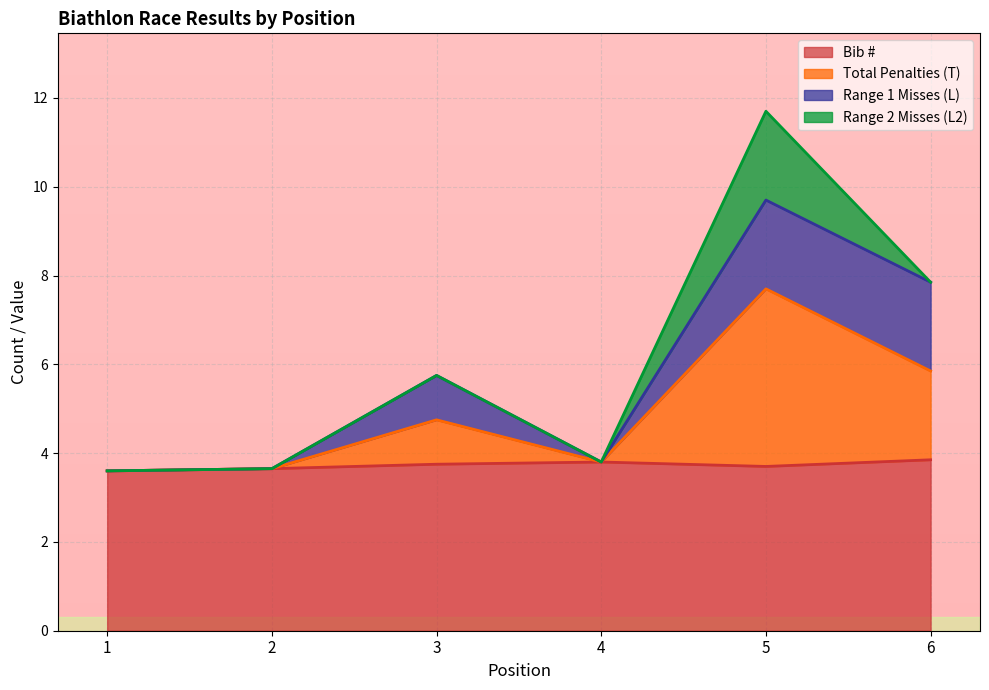

List the labels in order of Bib # value, largest first.

6, 4, 3, 5, 2, 1